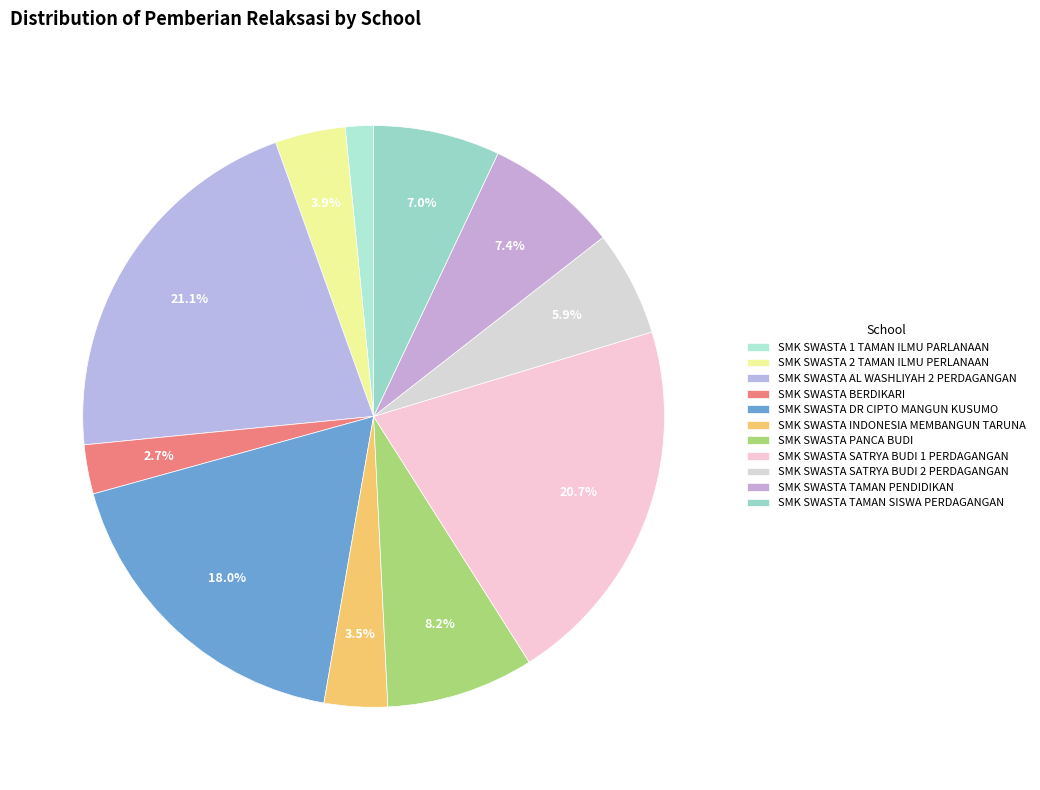

How many slices are in this pie chart?

11